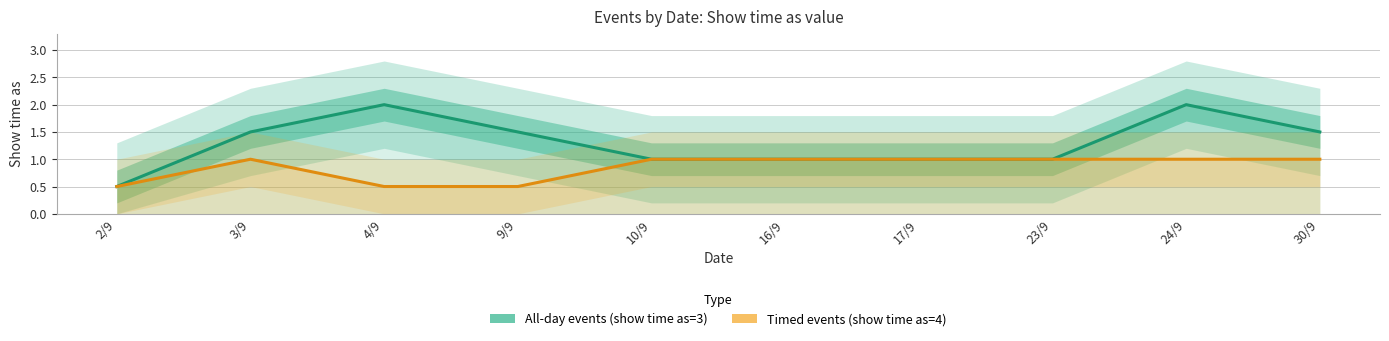

Is it true that All-day events (show time as=3) equals 1.0 at 23/9?

True